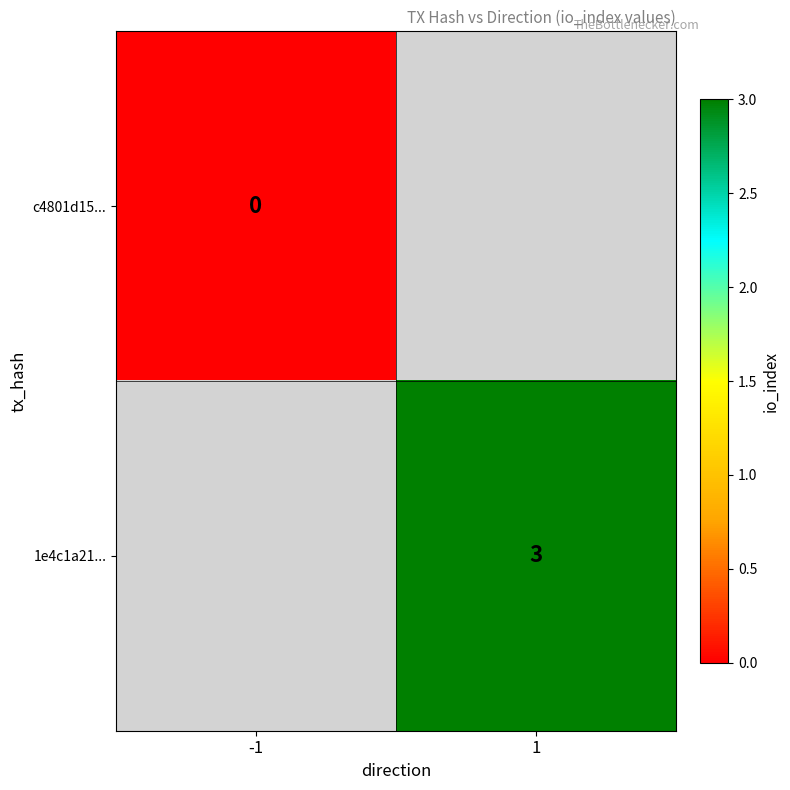

The 1e4c1a21... series shows 5 at 1. True or false?

False